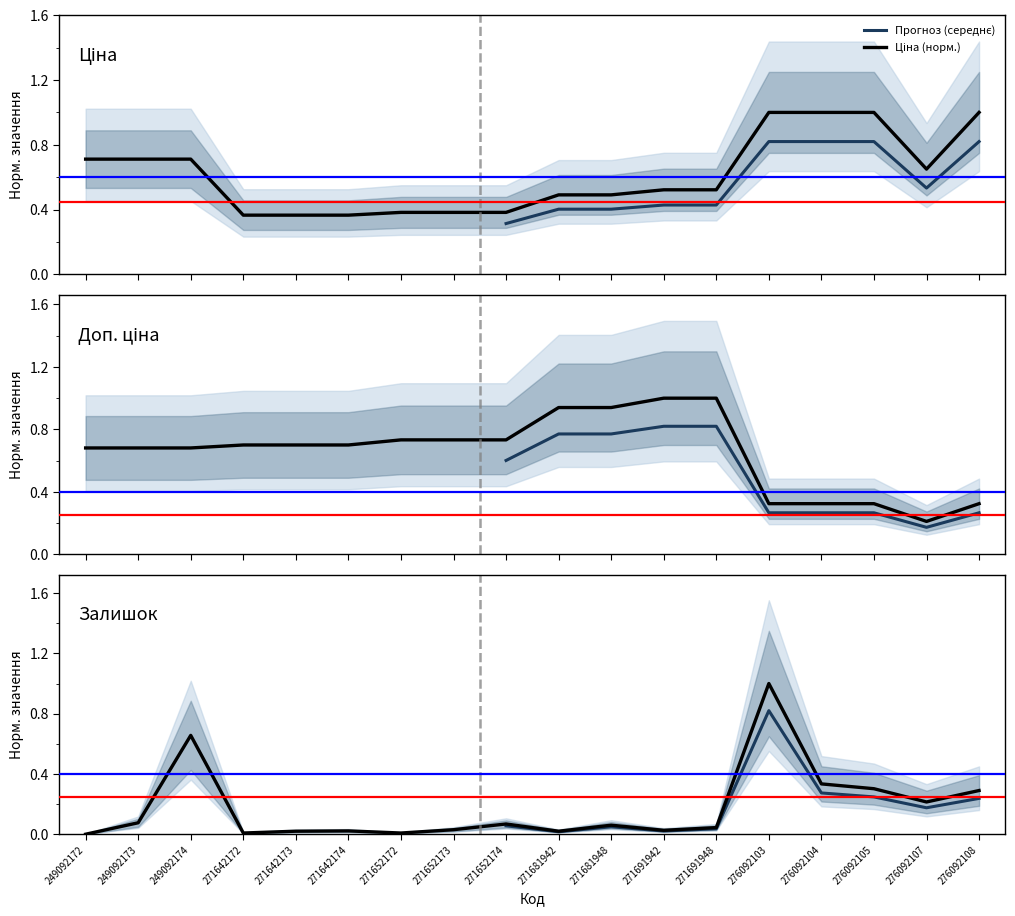

The Доп. ціна series shows 0.9 at 271681942. True or false?

True